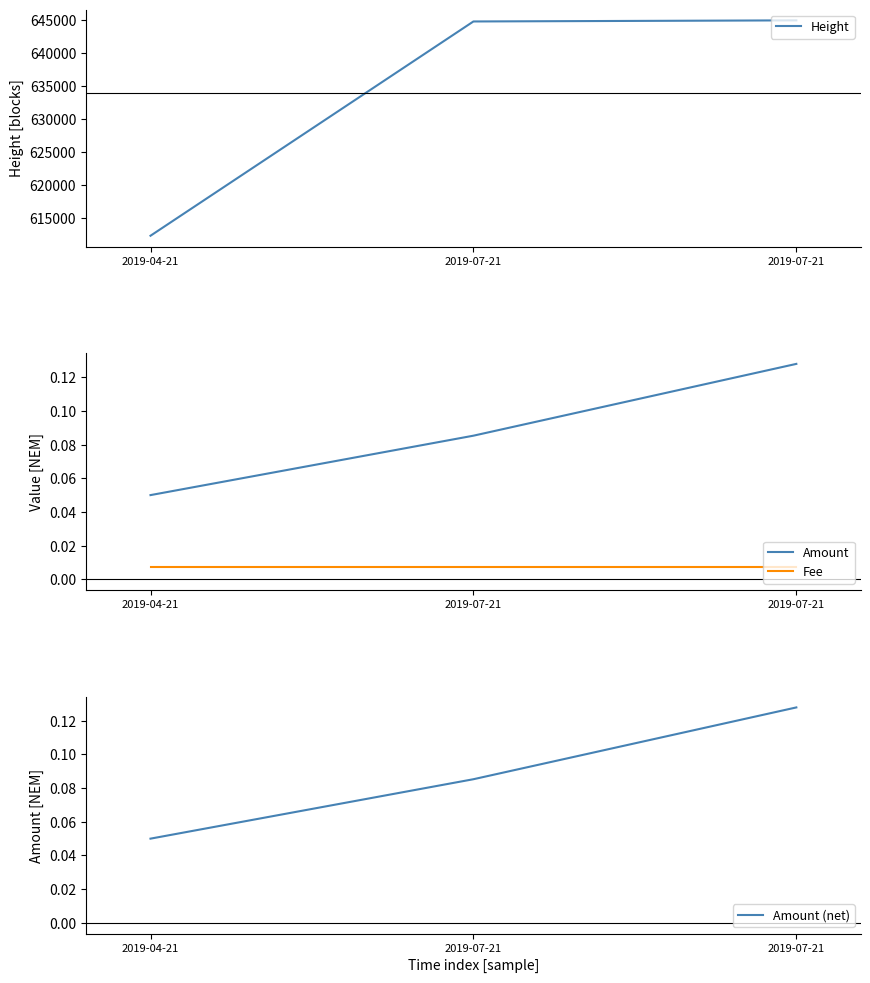

What is the sum of the Height values at 2019-07-21 and 2019-07-21?

1289743.0